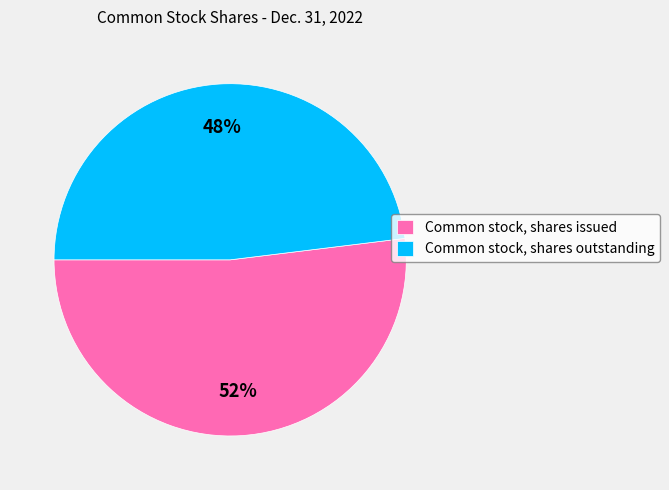

Which category has the biggest portion of the pie?

Common stock, shares issued